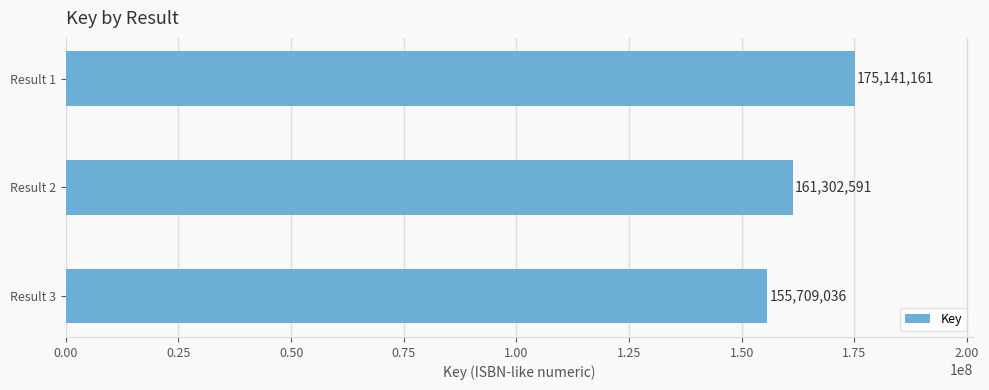

Rank the categories by value from lowest to highest.

Result 3, Result 2, Result 1